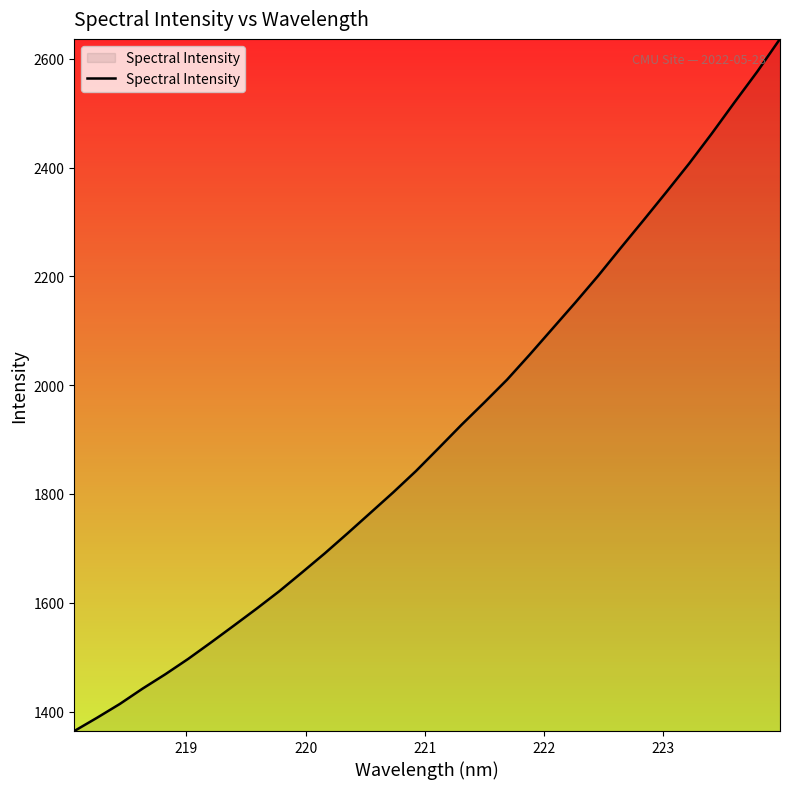

What is the difference between the maximum and minimum values?

1272.6